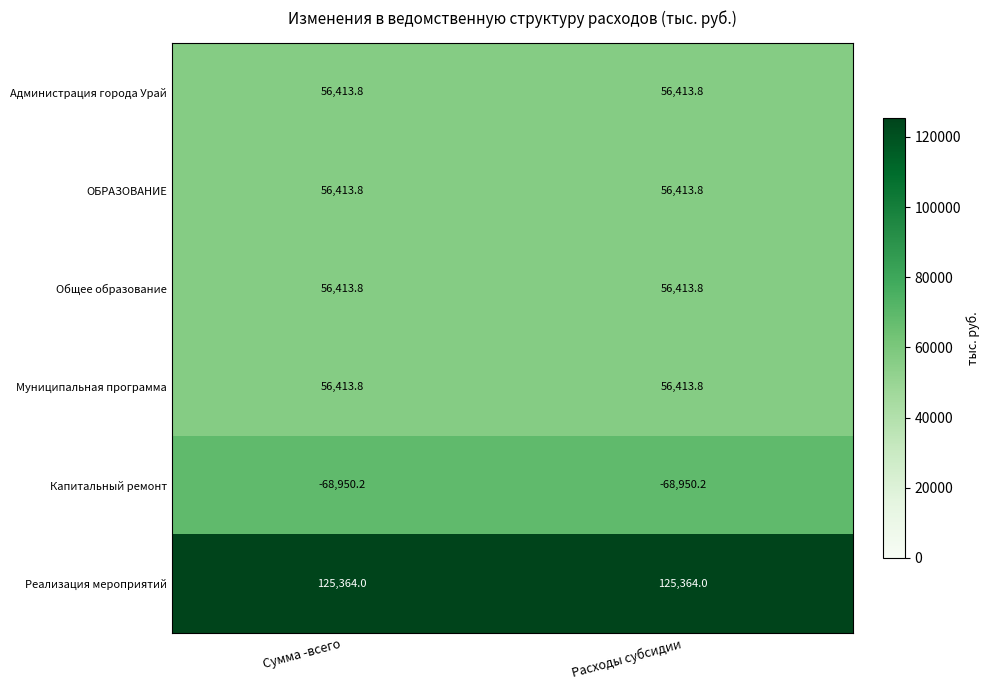

What is the maximum value for Капитальный ремонт?

-68950.2